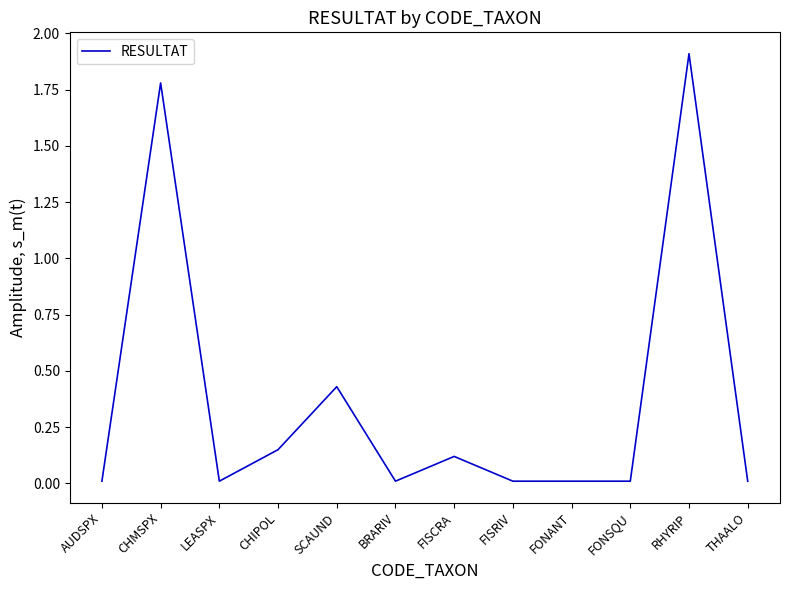

What is the difference between the values at BRARIV and CHMSPX?

1.8